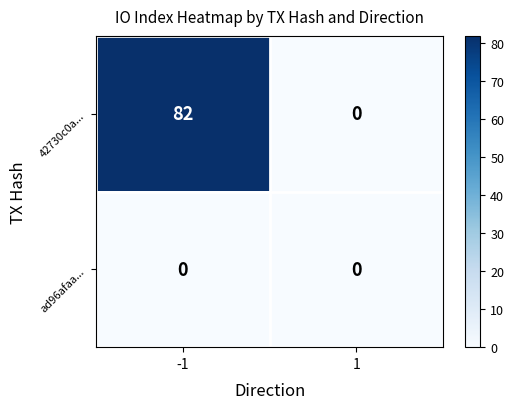

What is the total value across all series at -1?

82